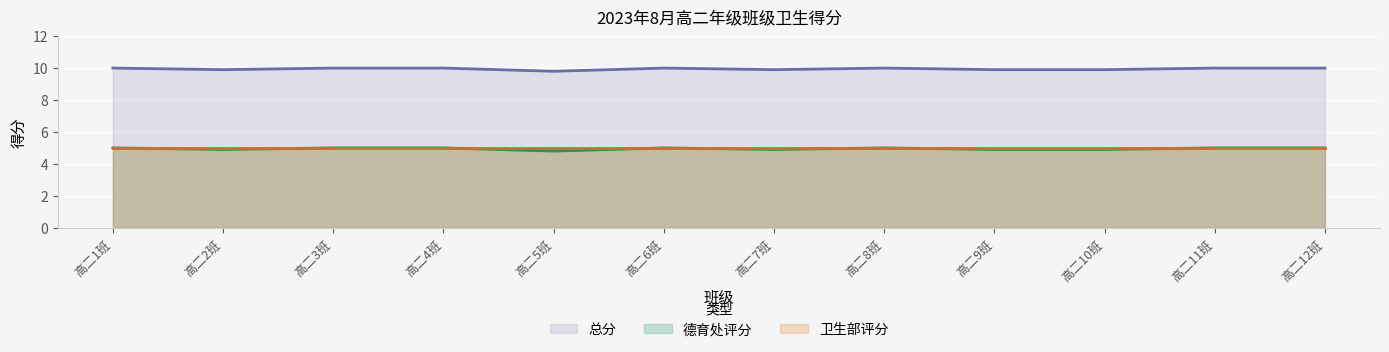

At which label does 总分 reach its peak?

高二1班